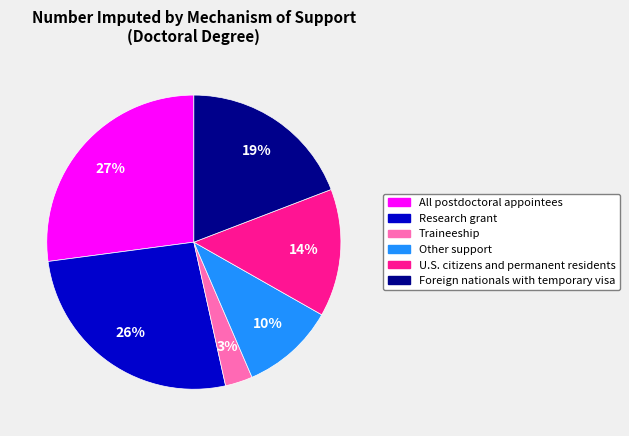

Between Foreign nationals with temporary visa and Traineeship, which is larger?

Foreign nationals with temporary visa